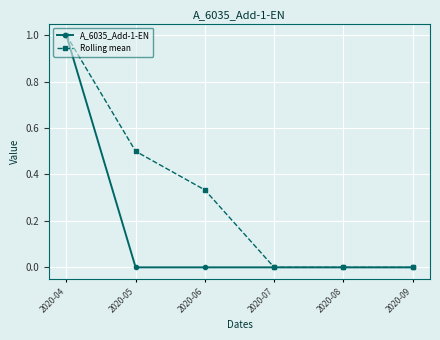

Is it true that A_6035_Add-1-EN equals -0.5 at 2020-07?

False